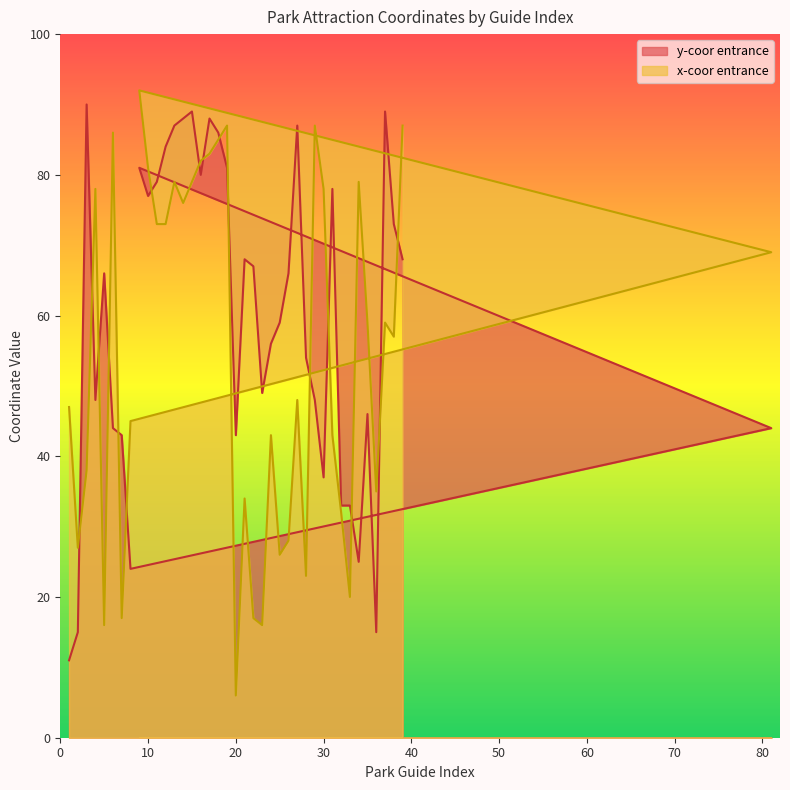

Which category has the highest value across all series?

9